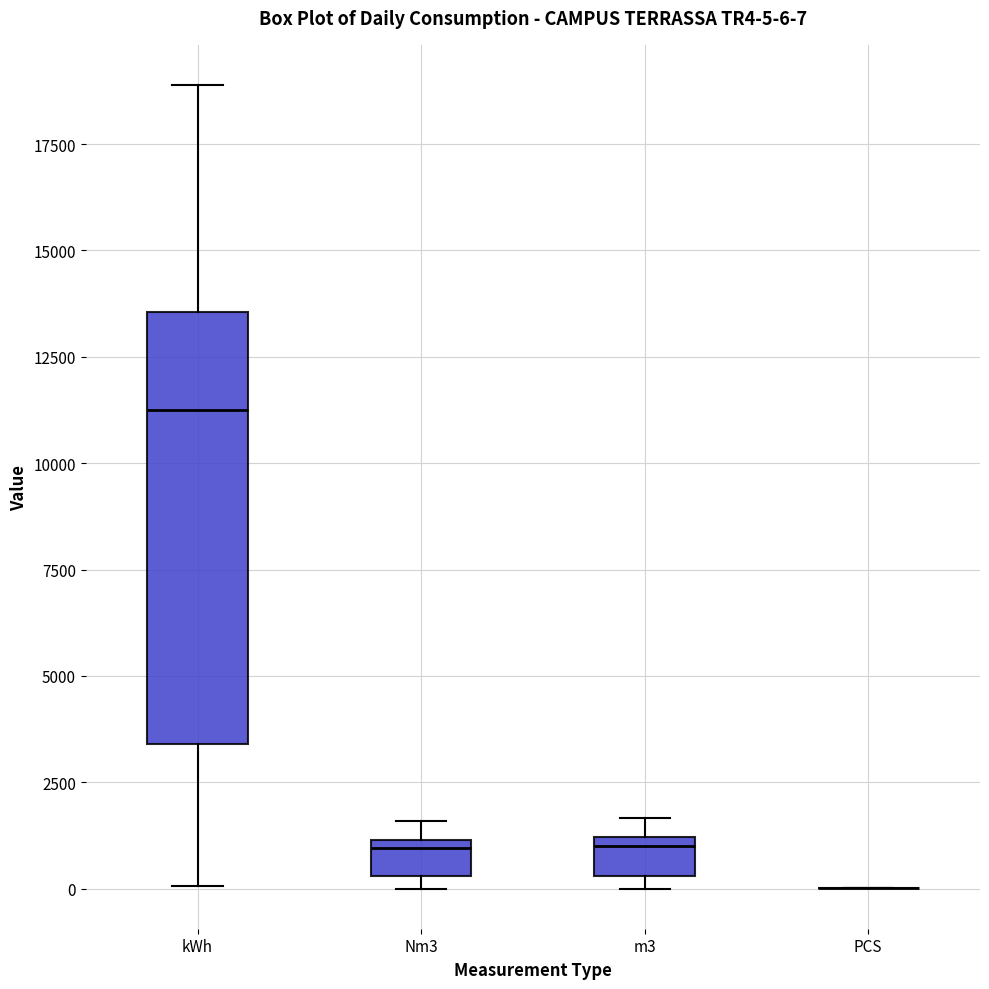

Comparing the boxes themselves (not the whiskers), which one is the tallest?

kWh